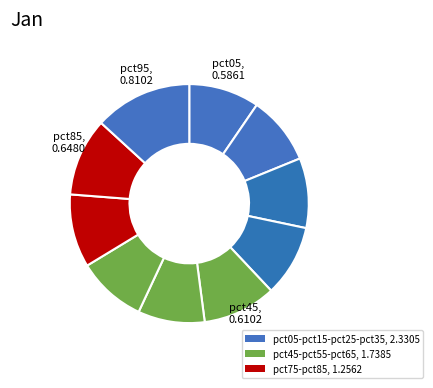

How many slices are in this pie chart?

10